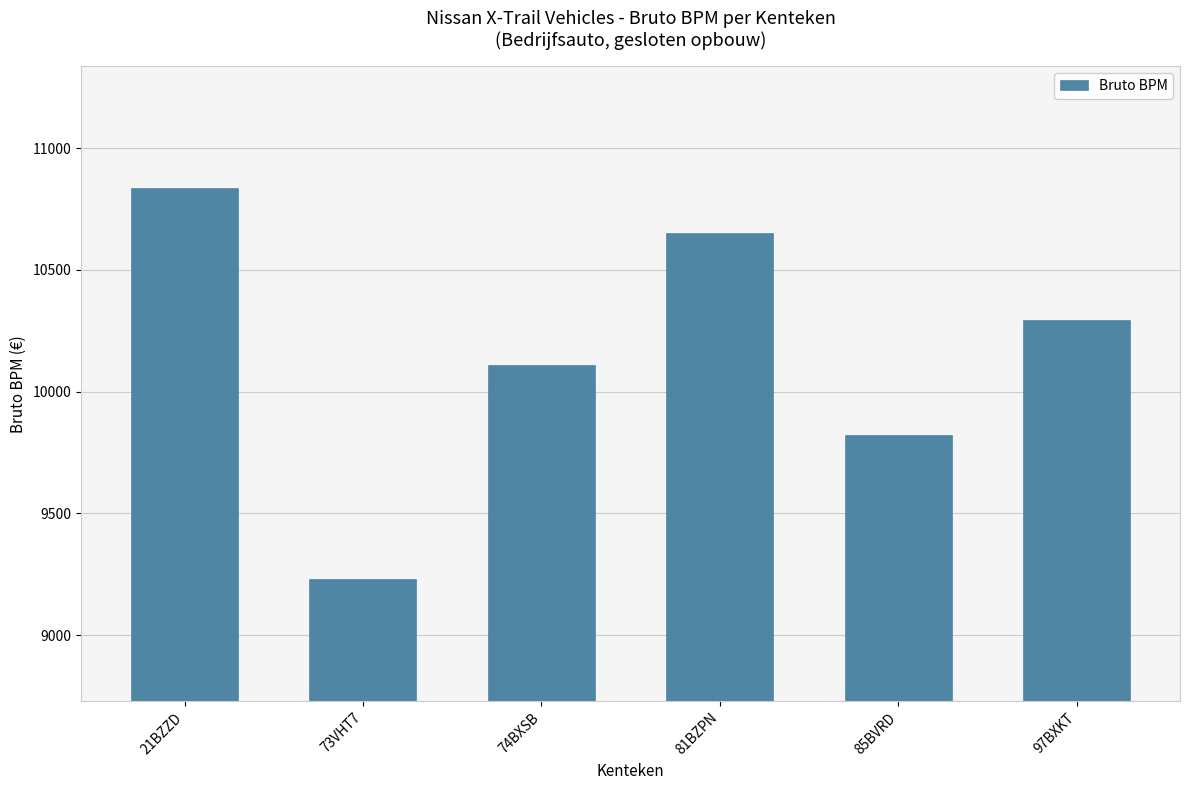

Between 81BZPN and 85BVRD, which is larger?

81BZPN